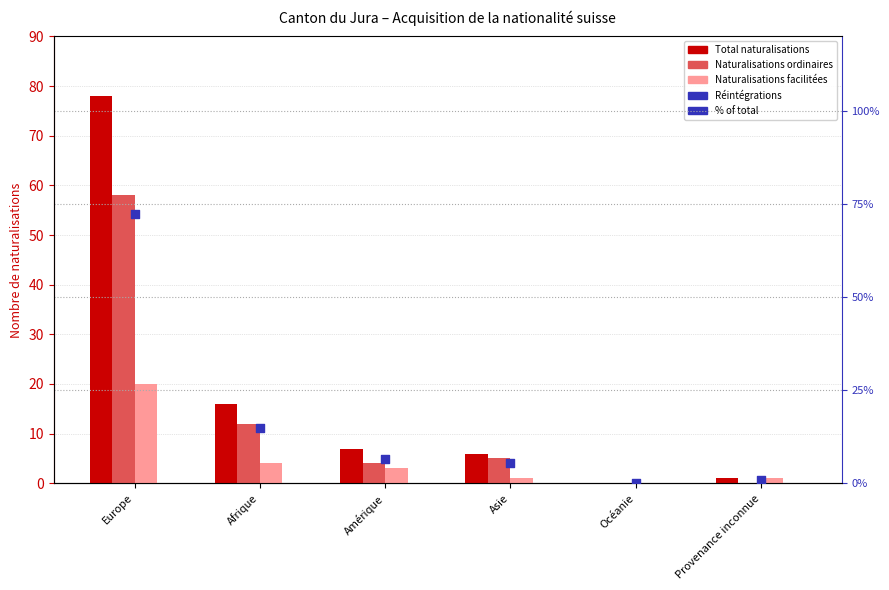

Which series has the widest spread of Y values?

Total naturalisations